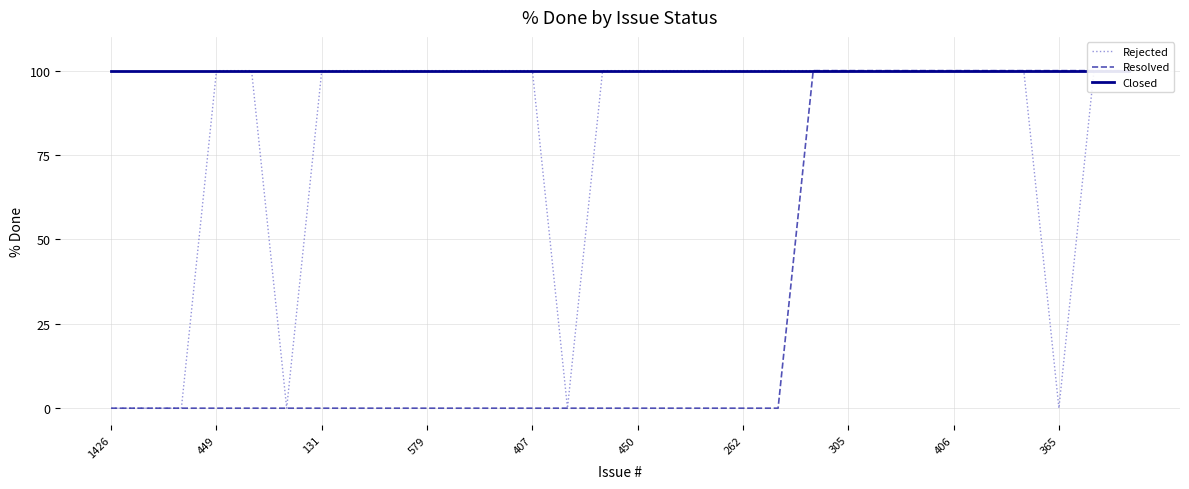

Between 1426 and 406, which series saw the biggest shift?

Rejected